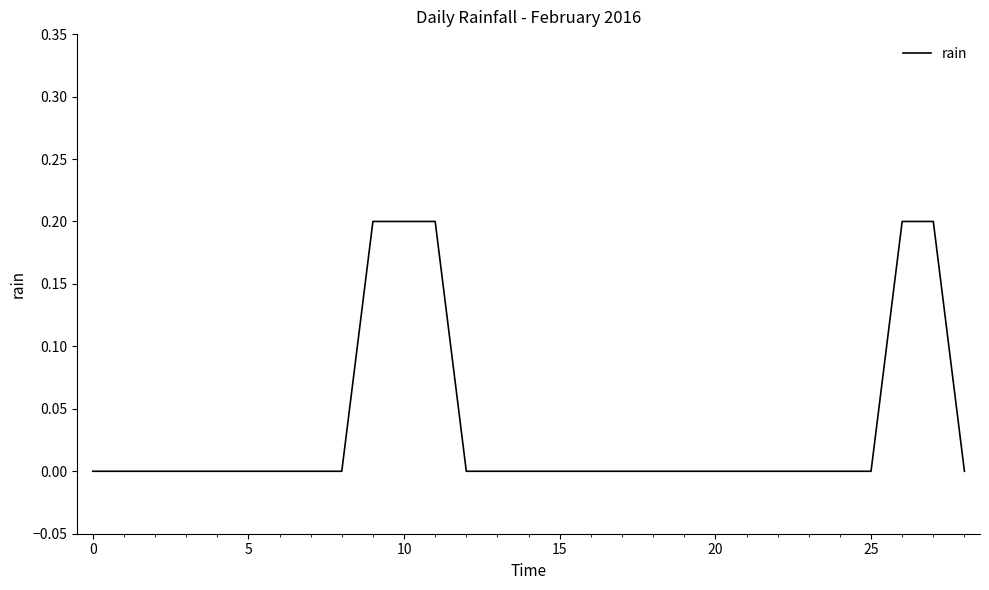

Does the chart display data point markers on the line(s)?

No